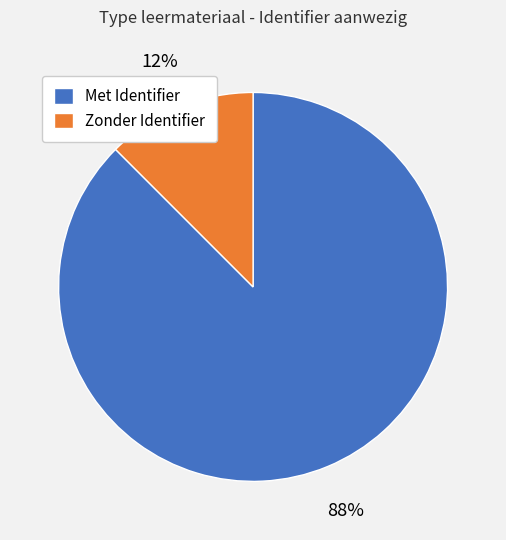

Does any single category account for the majority?

Yes